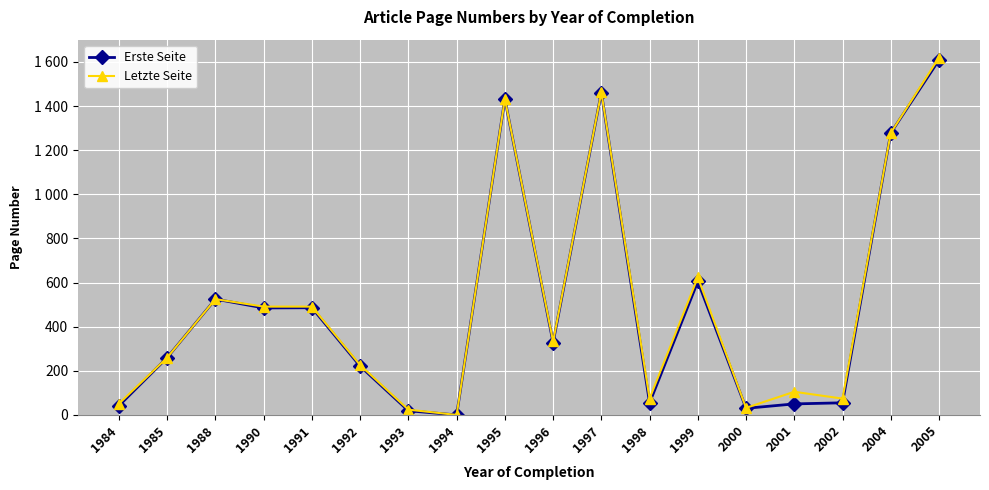

Reading right to left, transcribe all the data shown in this chart.

Erste Seite: 1609	1278	55	50	30	605	55	1461	328	1431	0	19	221	486	485	525	260	42
Letzte Seite: 1620	1278	74	105	32	624	74	1462	333	1432	0	24	226	491	491	525	260	51